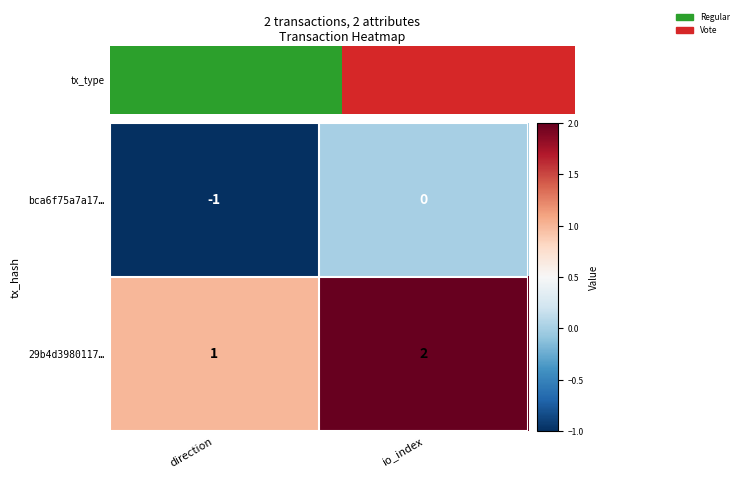

True or false: 29b4d3980117… has a value of 1 at io_index.

False